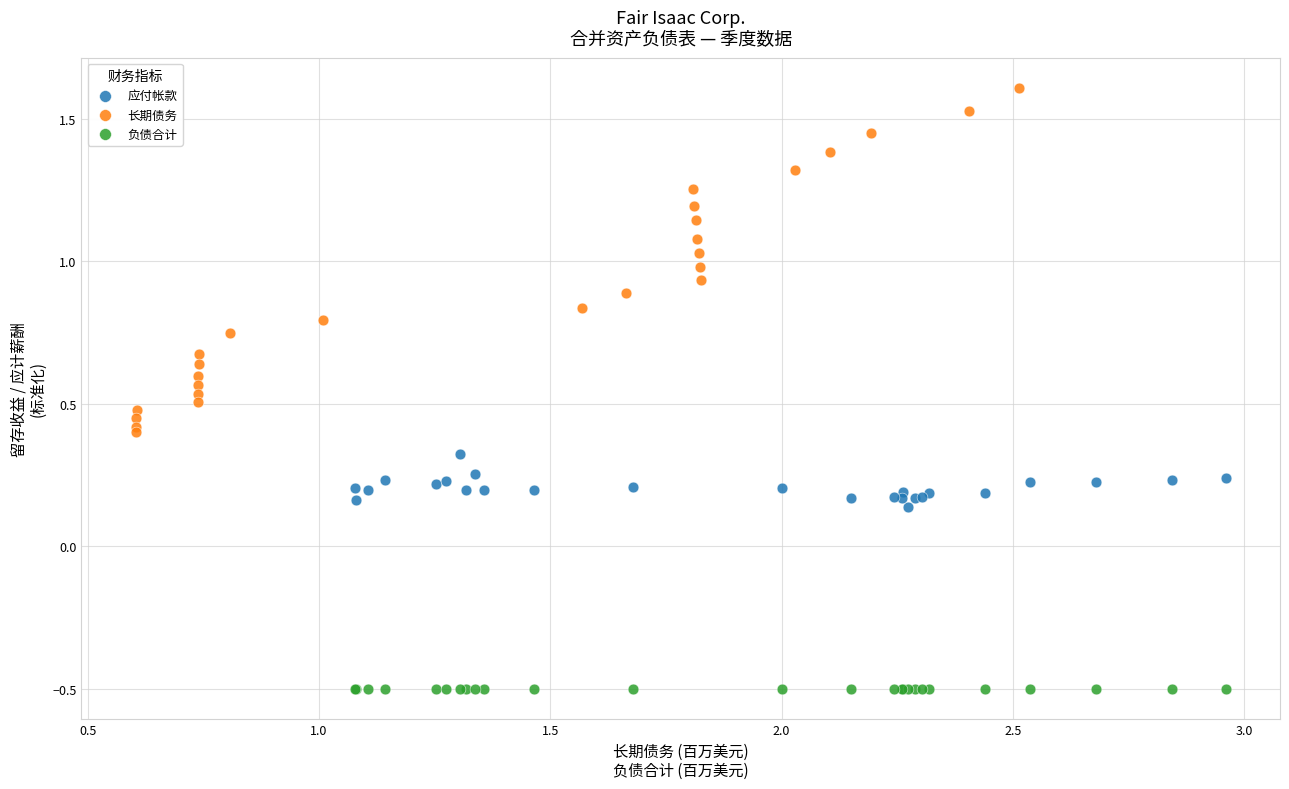

Which series has the largest Y range (max minus min)?

长期债务